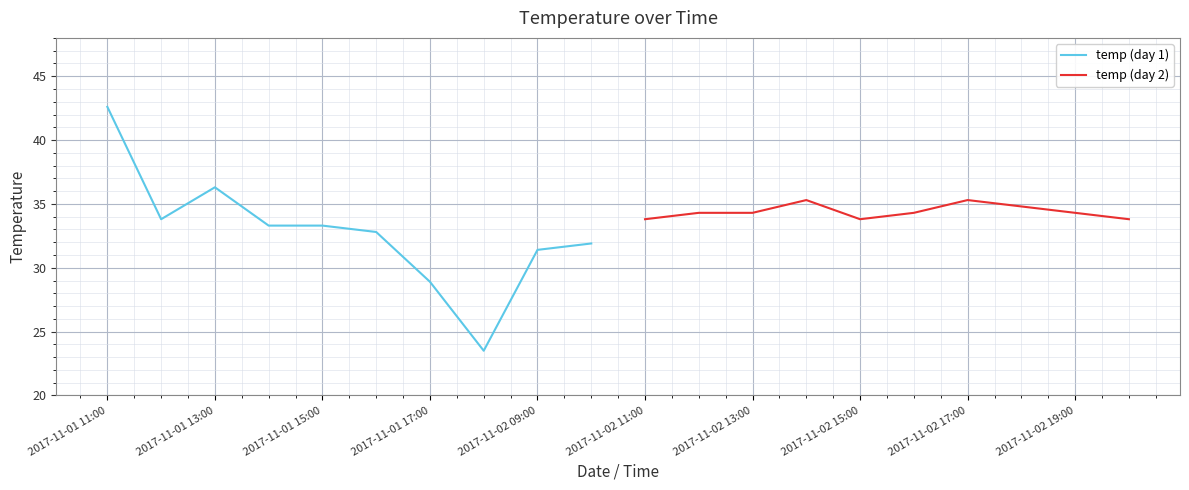

True or false: temp (day 2) and temp (day 1) intersect in this chart.

False